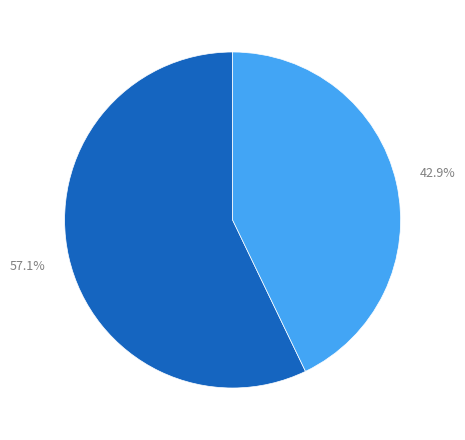

Is there a majority slice in this chart?

Yes